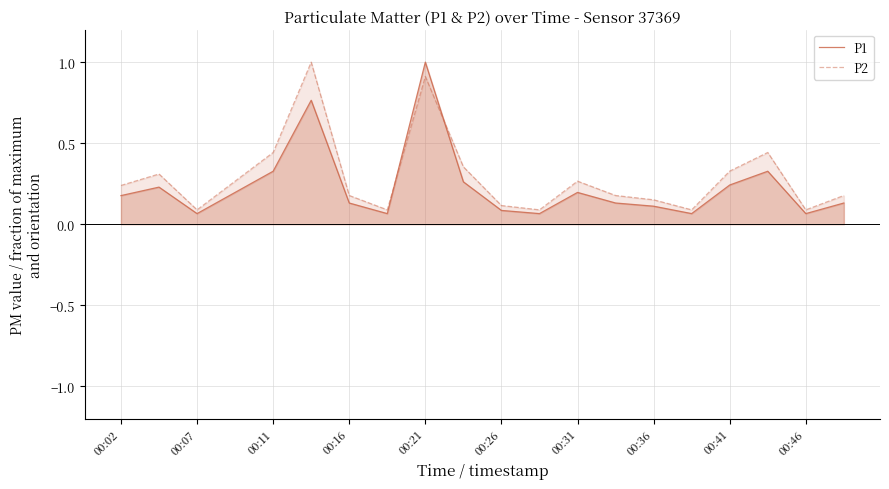

What is the maximum value for P1?

1.0